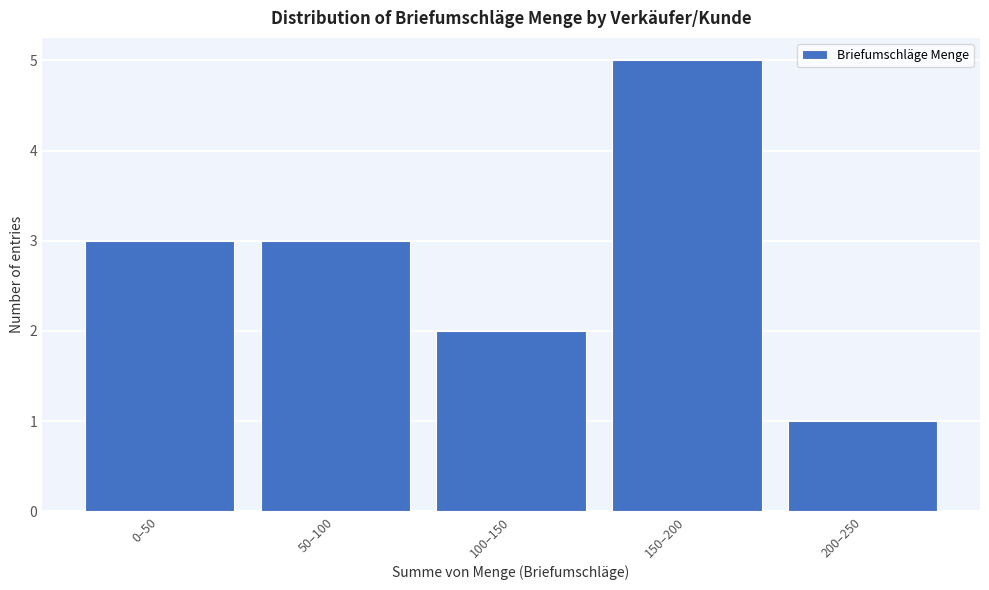

Reading right to left, extract all data points from this chart.

1	5	2	3	3